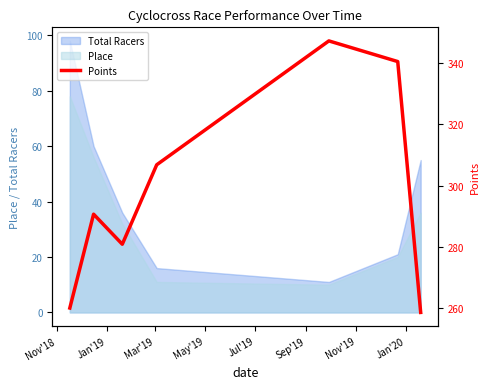

What is the minimum value for Total Racers?

11